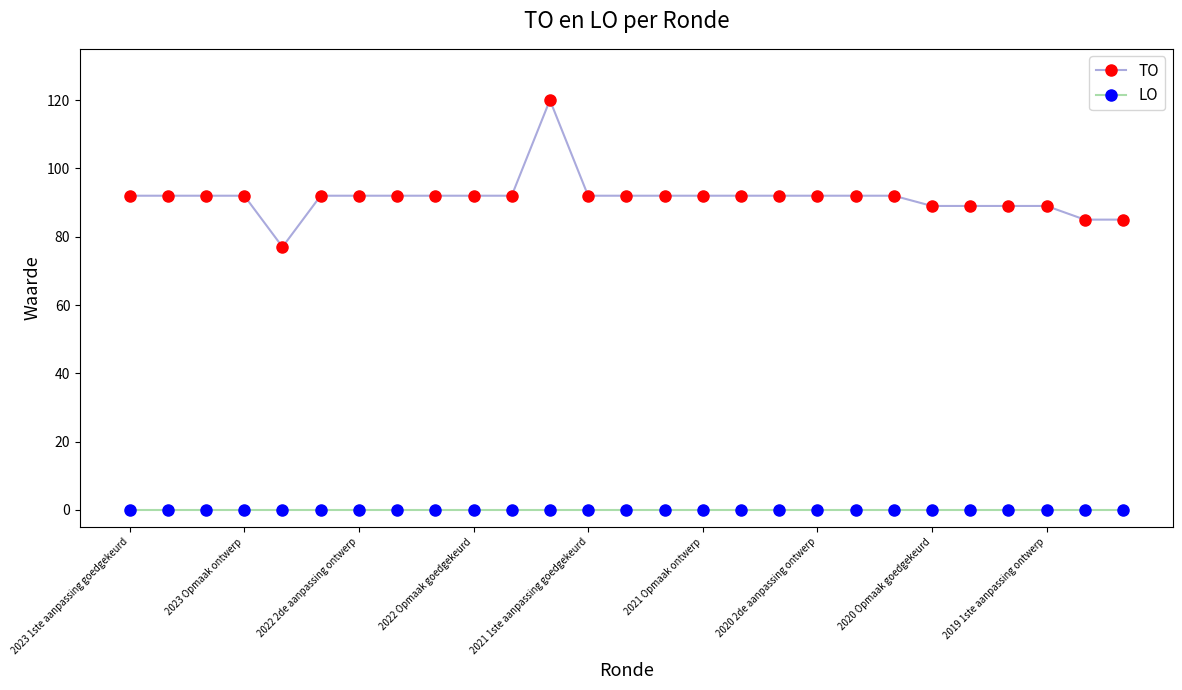

What is the minimum value for TO?

77